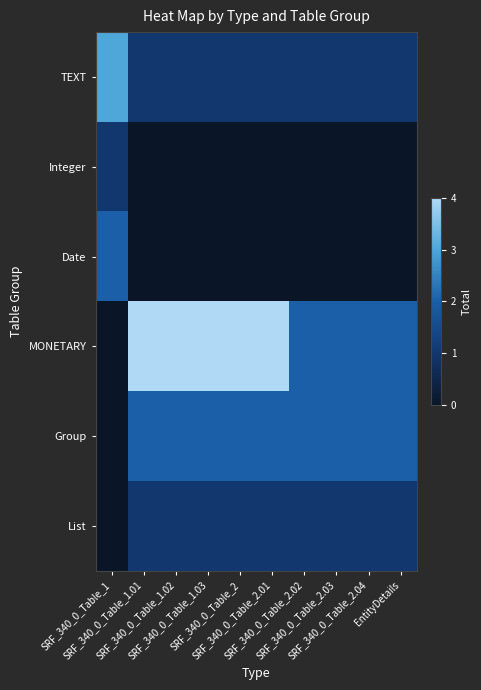

Rank the series by their maximum value, from lowest to highest.

Integer, List, Date, Group, TEXT, MONETARY